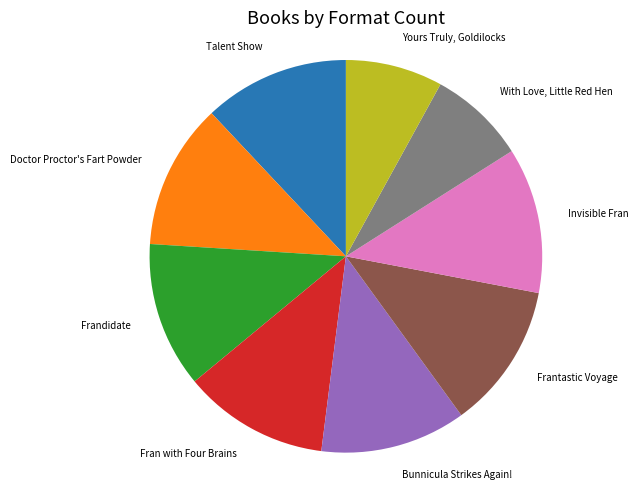

Do Bunnicula Strikes Again! and Frantastic Voyage together represent more than half of the pie?

No